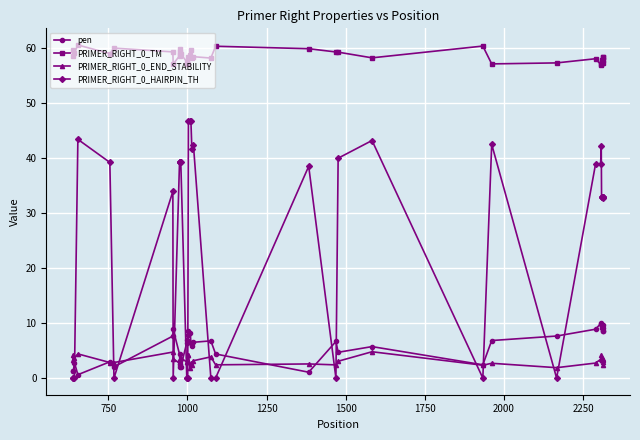

What is the value of the PRIMER_RIGHT_0_END_STABILITY point at the 9th from the left?

2.7